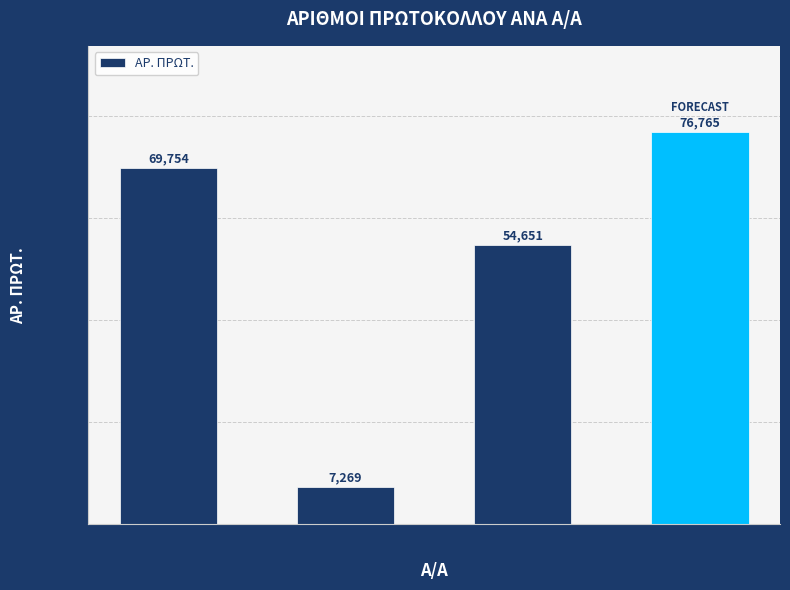

How many data points does each series have?

4